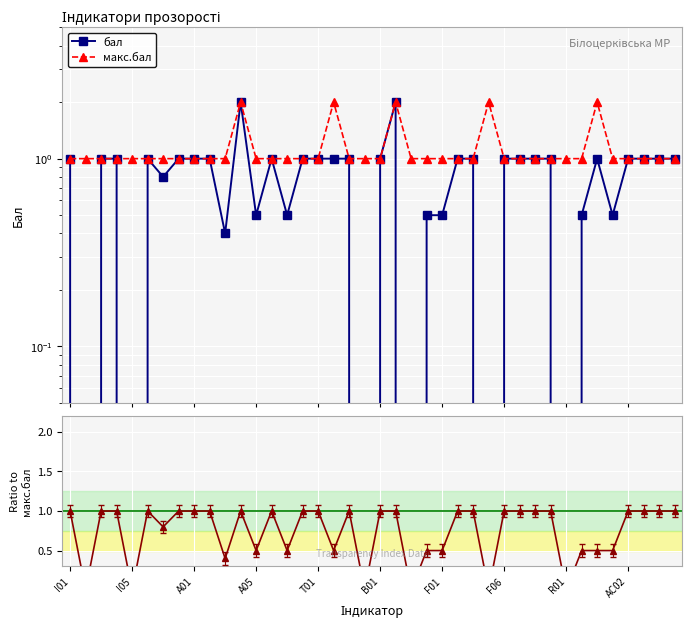

Which has a higher value, 15 or 34?

15